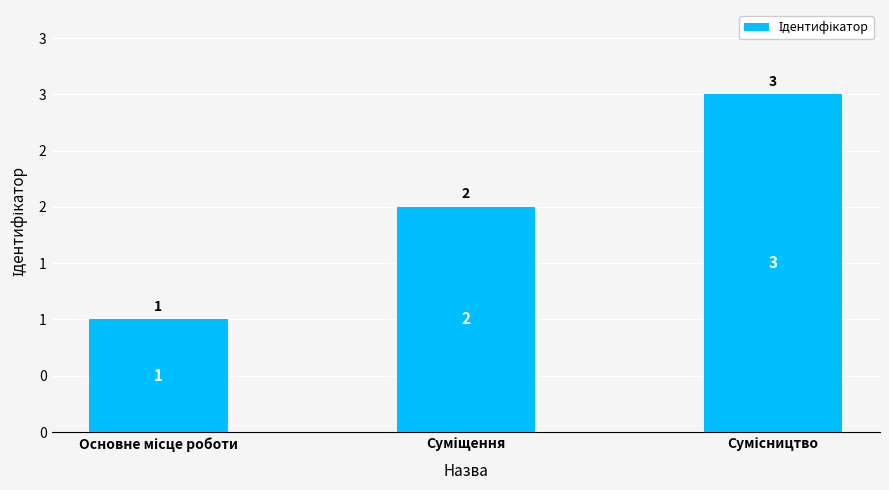

Reading left to right, list all the values displayed in this chart.

1	2	3